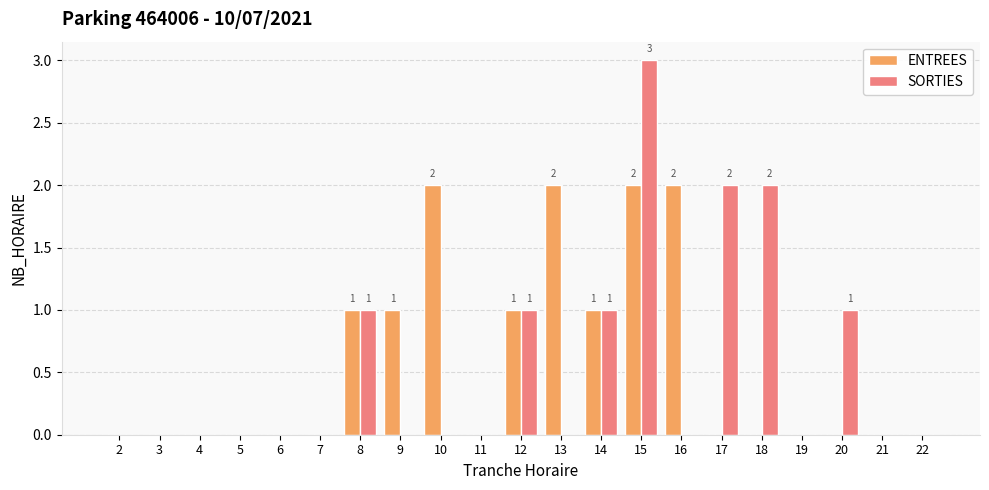

Which series has the largest total across all categories?

ENTREES